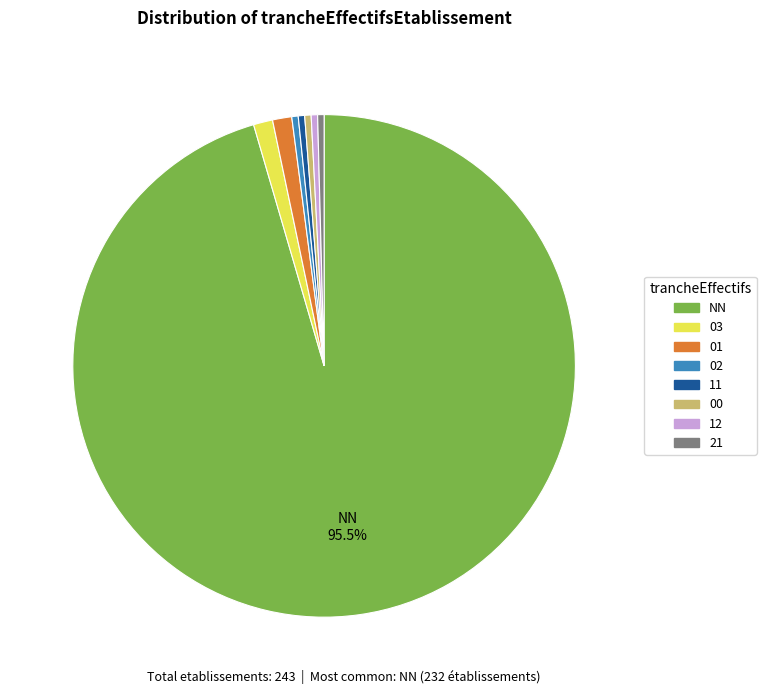

Between 01 and NN, which is larger?

NN